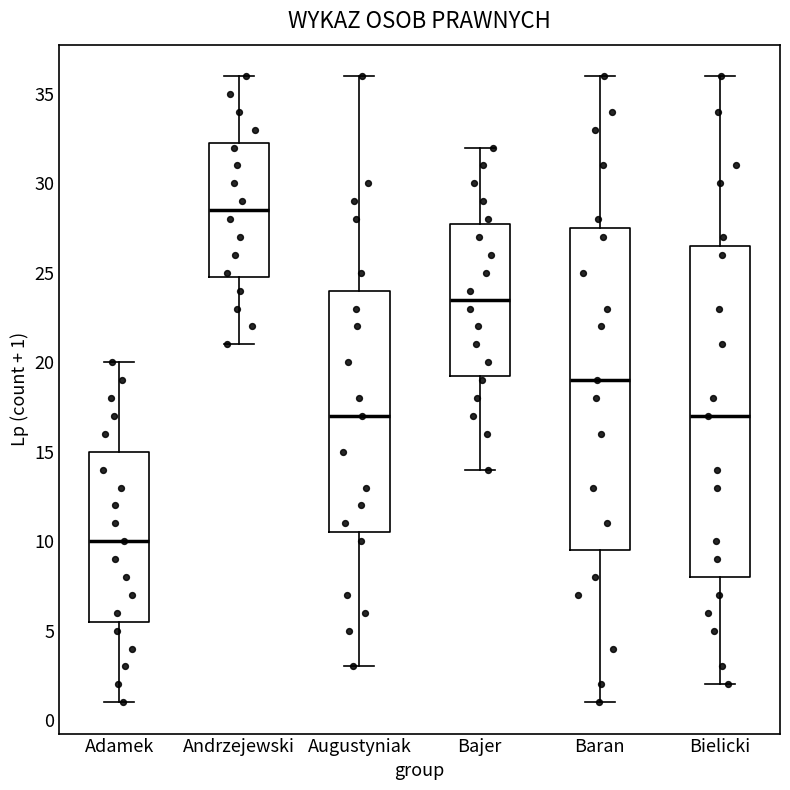

Reading left to right, read every box against the y-axis: the position of its median line, the range the box covers, and the ends of its whiskers. The values are not printed on the chart, so give them approximately, as read against the axis.

Adamek: median 10.0, box 5.5 to 15.0, whiskers 1.0 to 20.0
Andrzejewski: median 28.5, box 25.0 to 32.5, whiskers 21.0 to 36.0
Augustyniak: median 17.0, box 10.5 to 24.0, whiskers 3.0 to 36.0
Bajer: median 23.5, box 19.5 to 28.0, whiskers 14.0 to 32.0
Baran: median 19.0, box 9.5 to 27.5, whiskers 1.0 to 36.0
Bielicki: median 17.0, box 8.0 to 26.5, whiskers 2.0 to 36.0